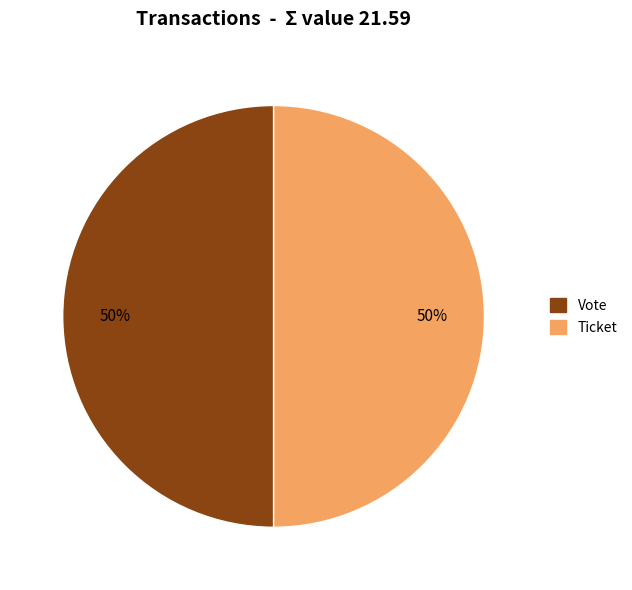

Is the sum of Vote and Ticket greater than half?

Yes